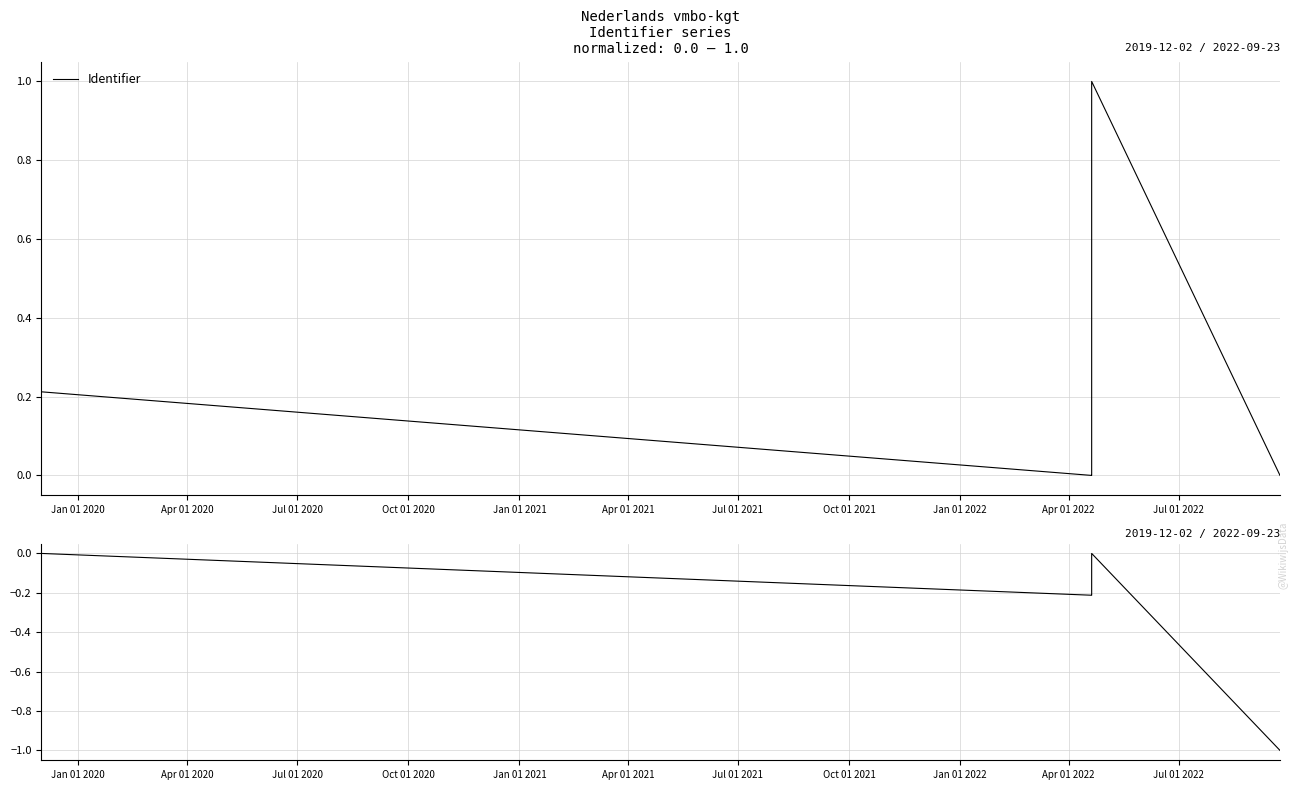

At how many categories does at least one series exceed 0?

20